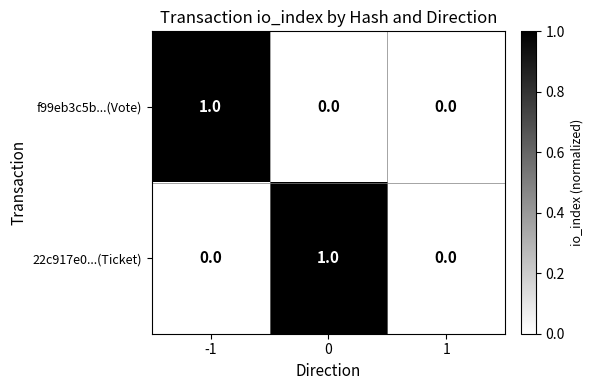

The value of 22c917e0...(Ticket) at 0 is 1. True or false?

True